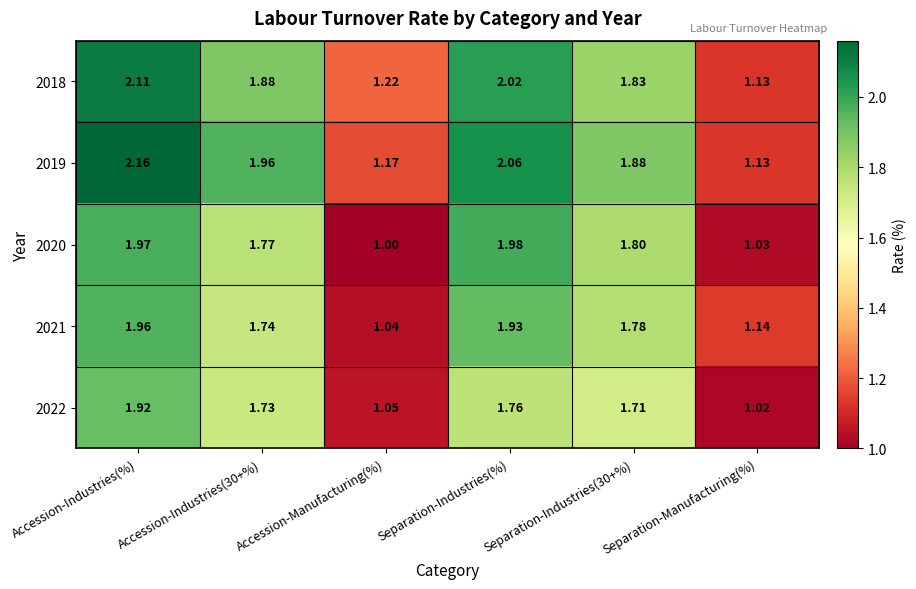

Is the value of 2022 at Accession-Manufacturing(%) greater than the value of 2018 at Accession-Industries(%)?

No